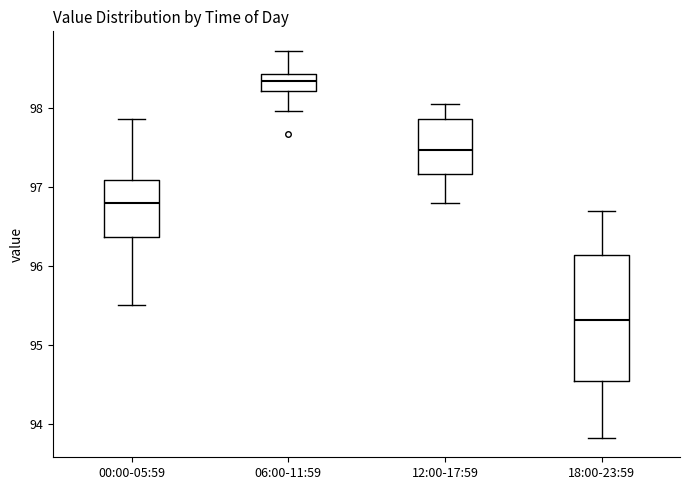

Where does the upper whisker of the box for 12:00-17:59 end on the y-axis? The values are not printed on the chart, so give them approximately, as read against the axis.

98.1